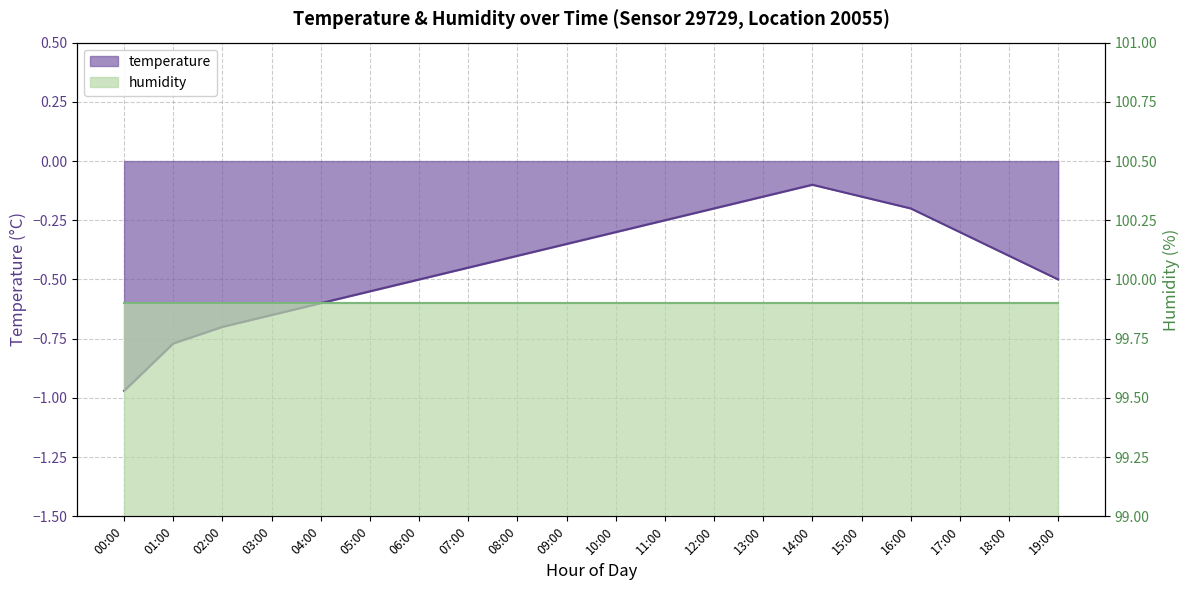

What is the difference between the maximum and second lowest values?

0.7